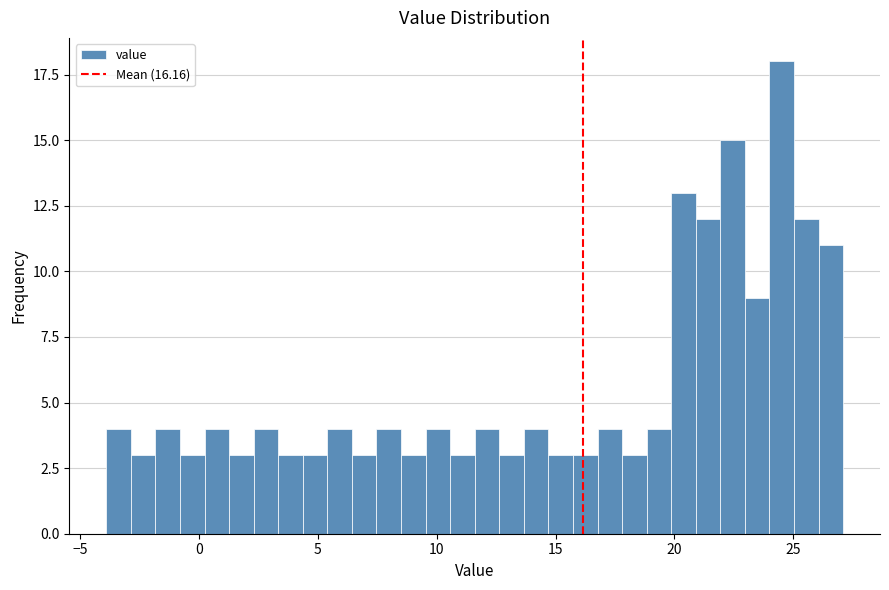

Read against the x-axis, roughly where is the centre of the tallest bar?

24.5